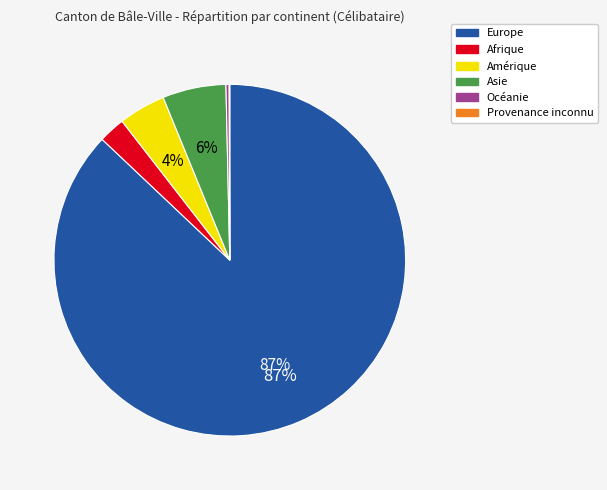

Do Asie and Océanie together represent more than half of the pie?

No